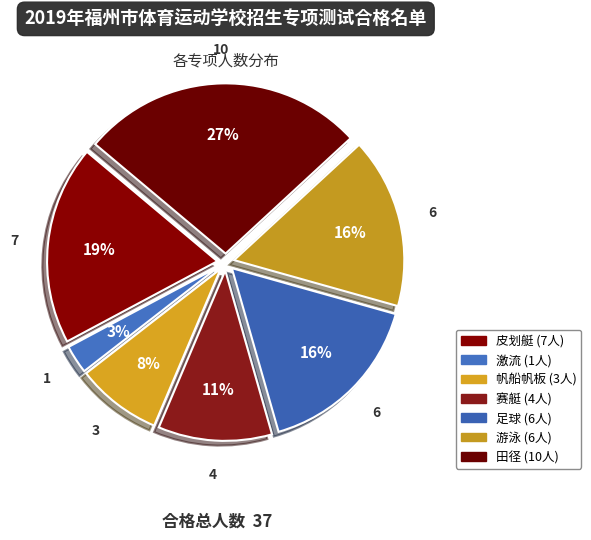

What is the largest slice in the pie chart?

田径